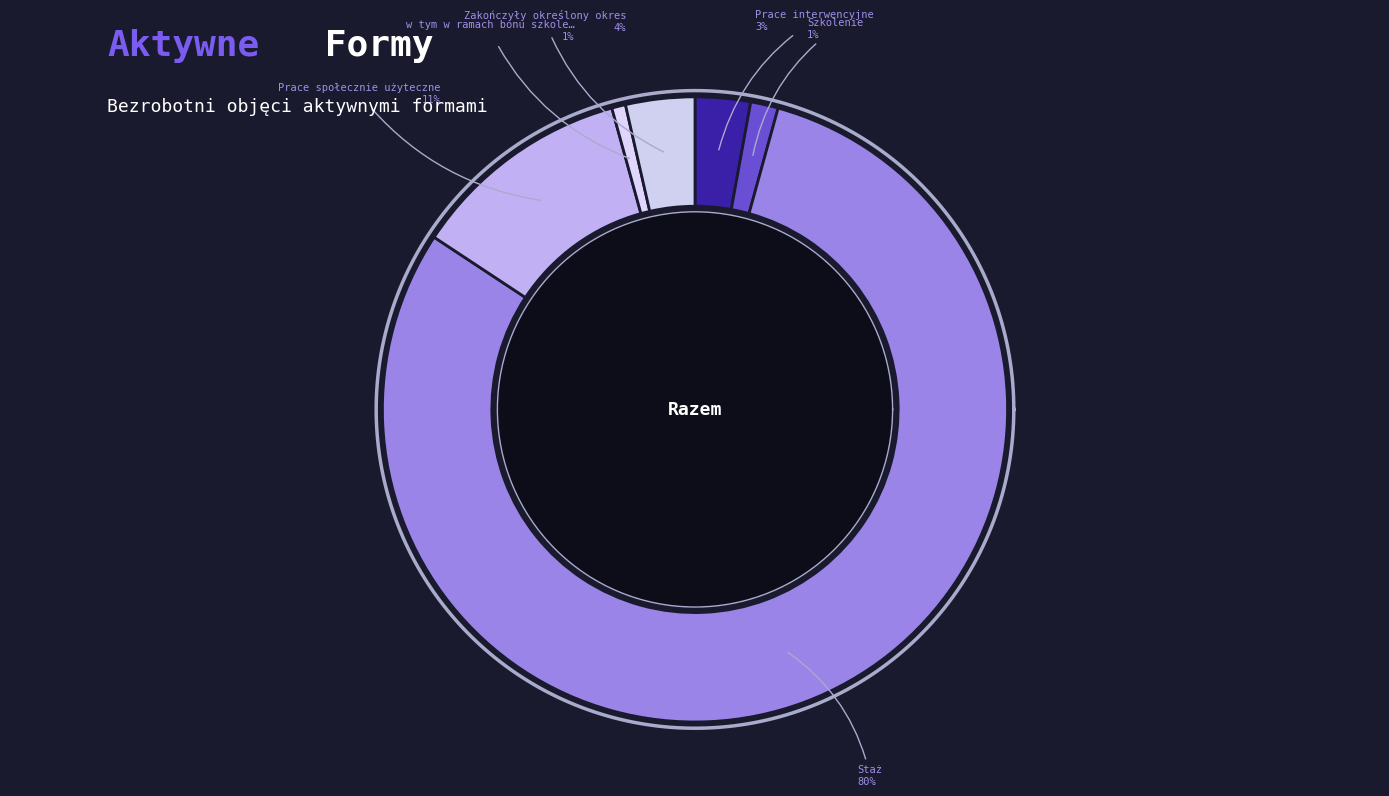

Which has a higher value, Prace interwencyjne or w tym w ramach bonu szkoleniowego?

Prace interwencyjne